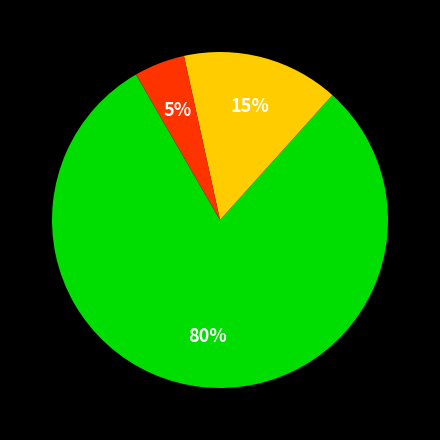

Does any single category account for the majority?

Yes